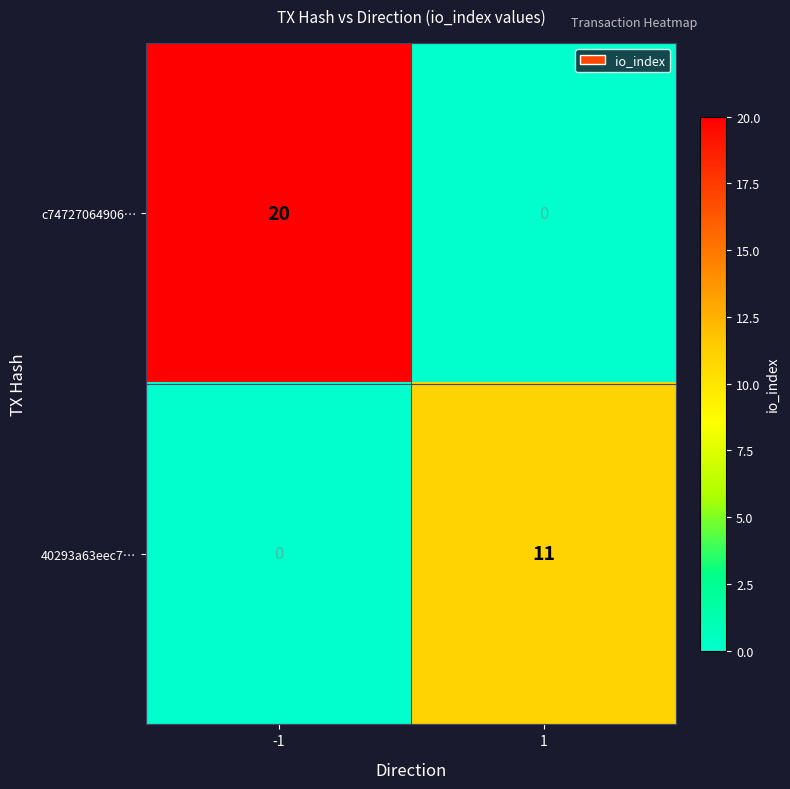

True or false: 40293a63eec7… has a value of 11 at 1.

True